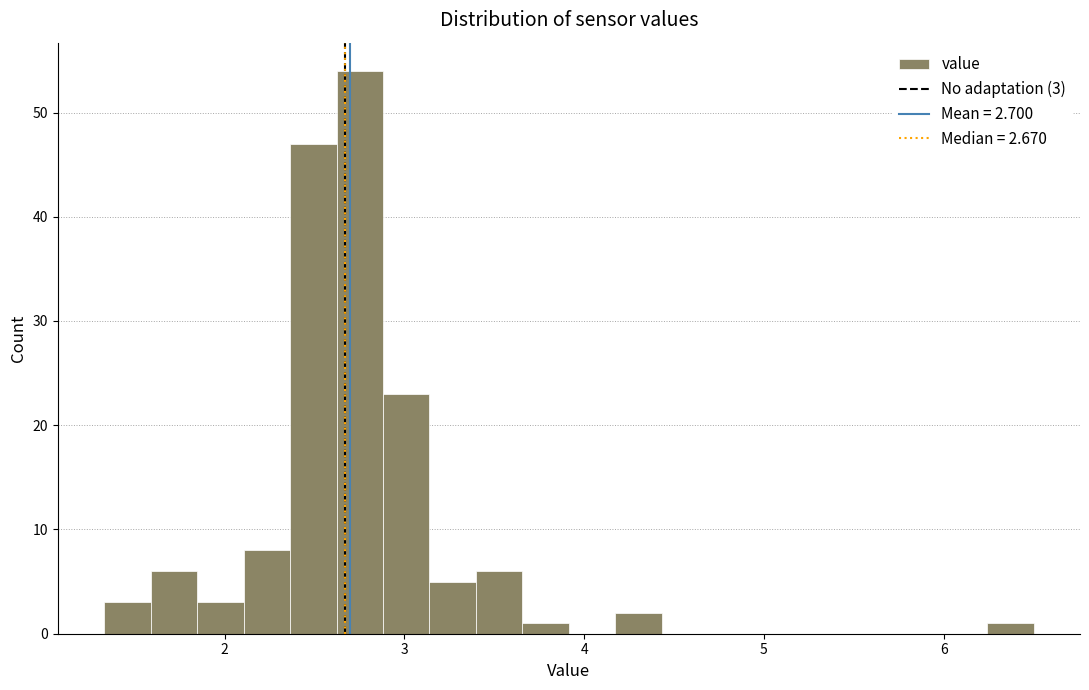

Read against the x-axis, roughly where is the centre of the tallest bar?

2.8